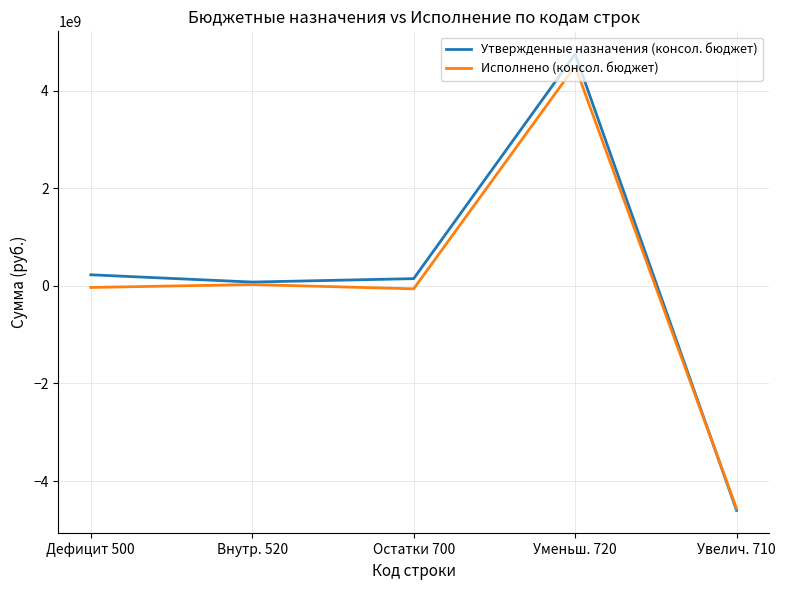

Which series ends up on top after the final intersection of Утвержденные назначения (консол. бюджет) and Исполнено (консол. бюджет)?

Исполнено (консол. бюджет)